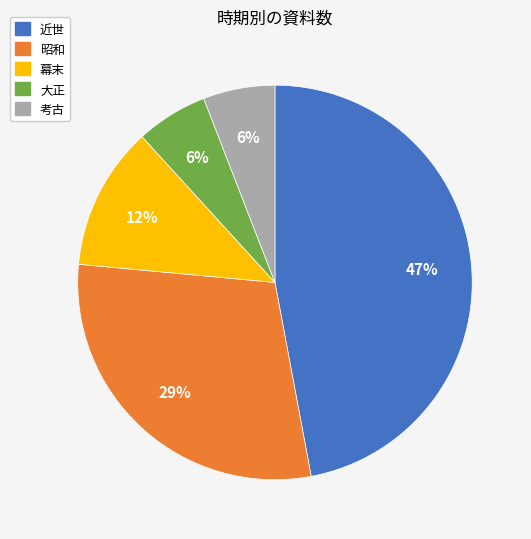

How many segments does this pie chart have?

5